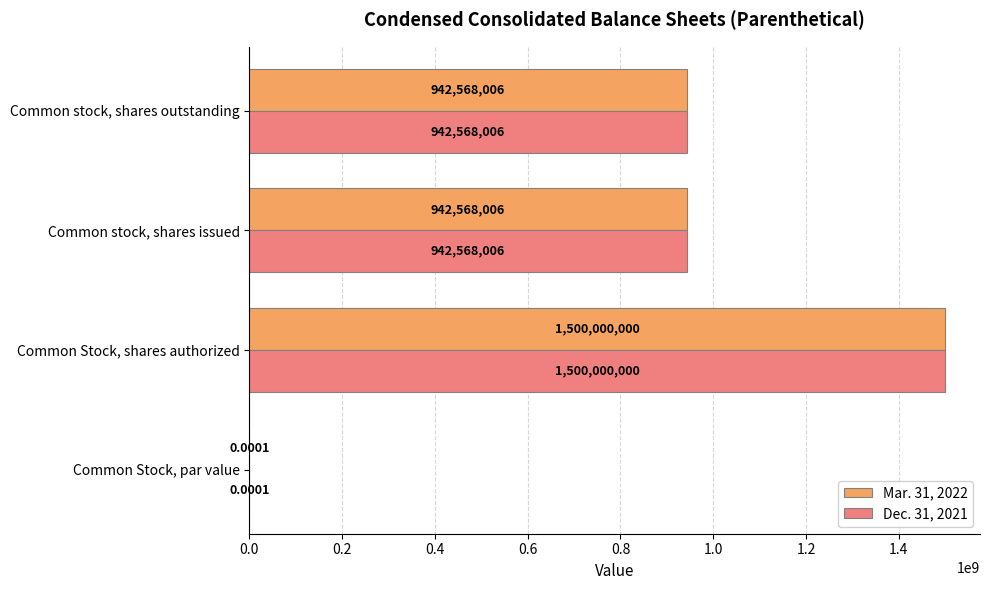

What is the sum of all Mar. 31, 2022 values?

3385136012.0